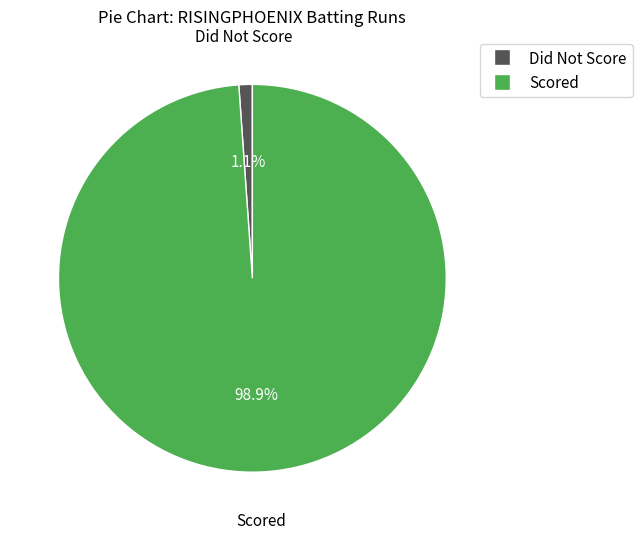

To the nearest percent, what is the difference between the largest and smallest slice percentages?

98%